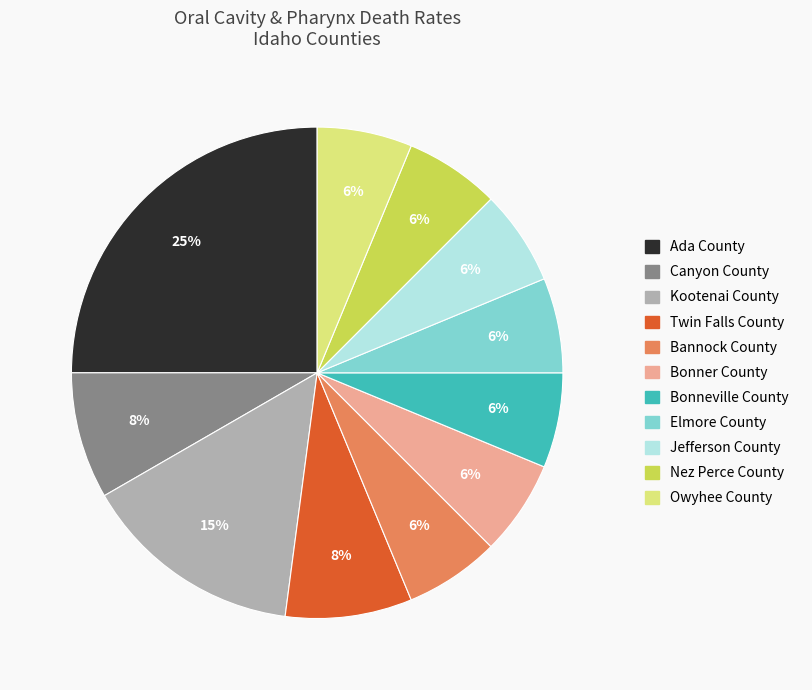

How many slices are in this pie chart?

11